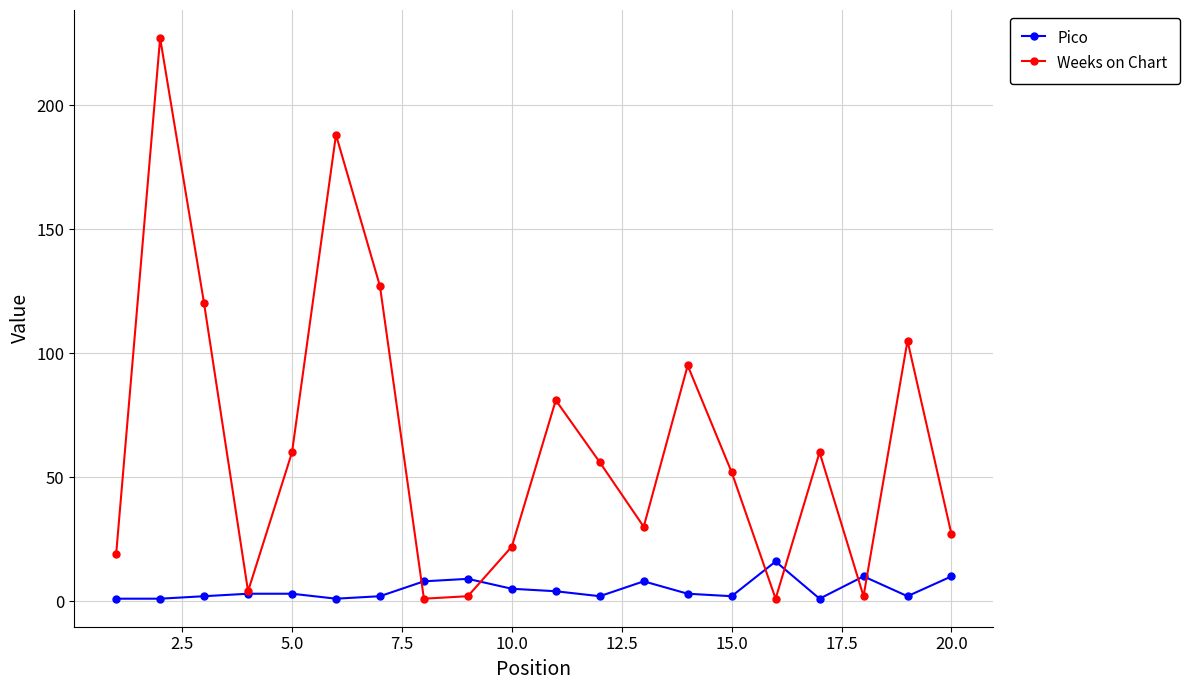

Which series has the largest total across all categories?

Weeks on Chart